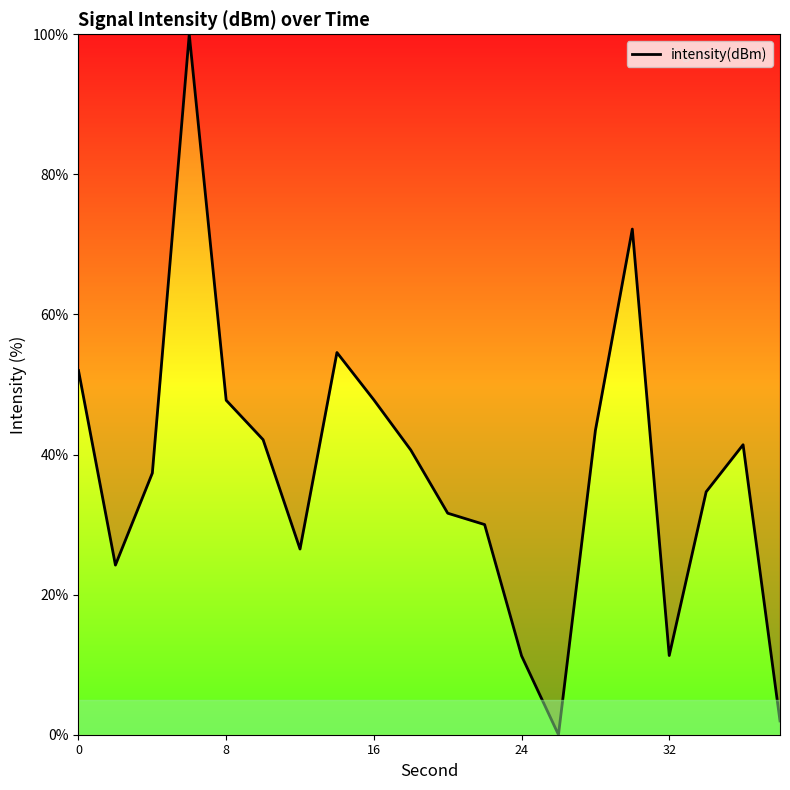

What is the sum of all values?

750.8